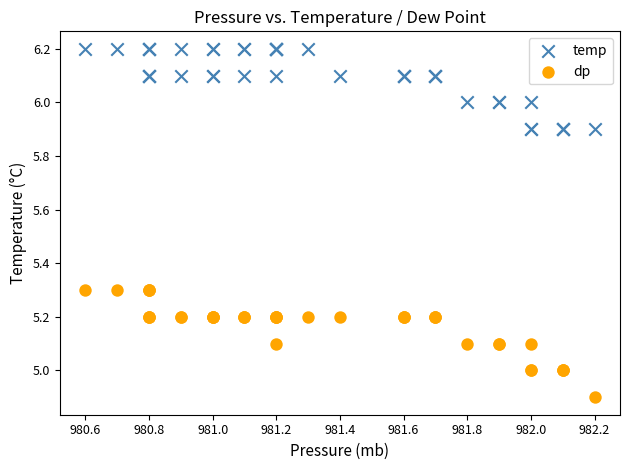

Which series has the largest Y range (max minus min)?

dp